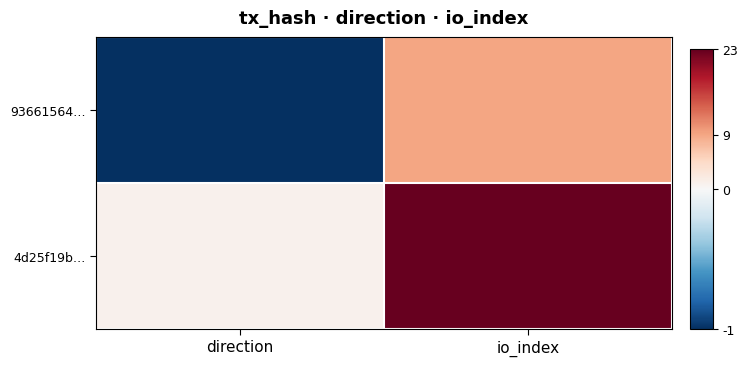

What is the difference between the highest and lowest values at direction?

2